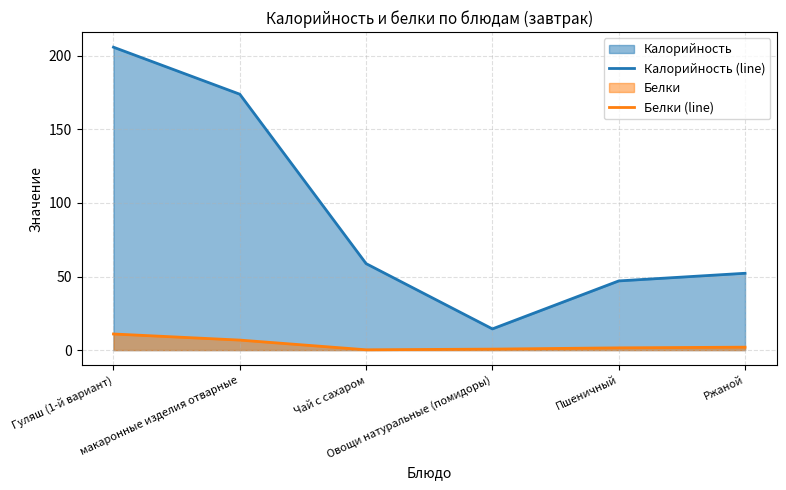

What is the average value of the Калорийность (line) series?

92.0